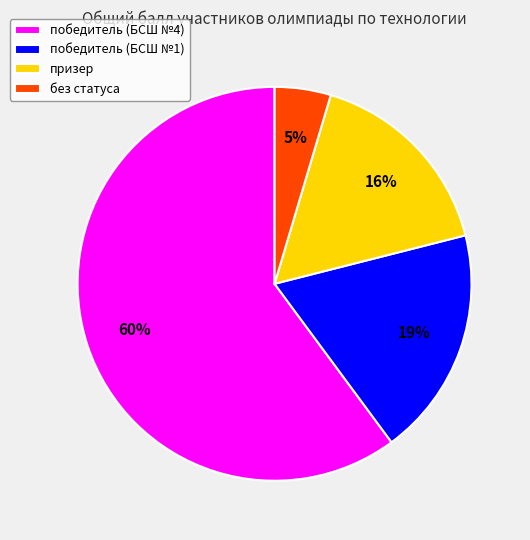

Which has a higher value, победитель (БСШ №1) or призер?

победитель (БСШ №1)